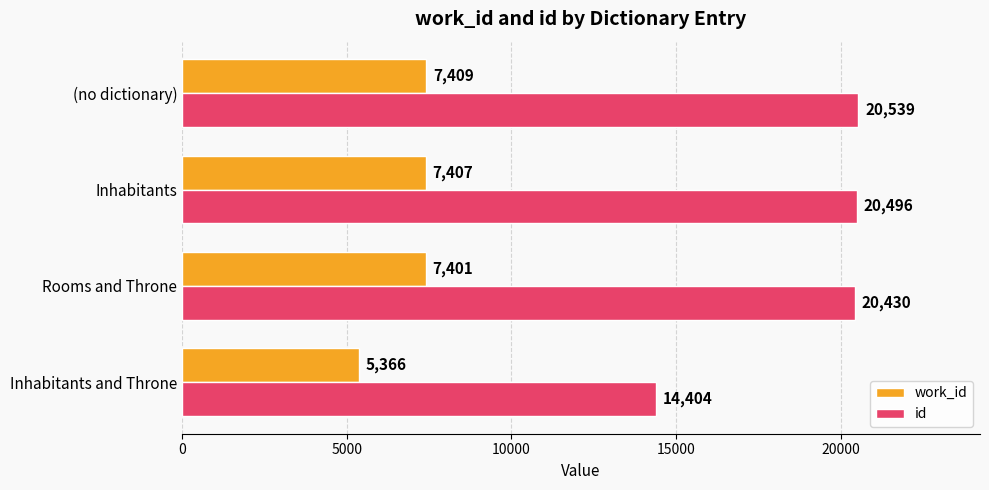

What is the maximum value for work_id?

7409